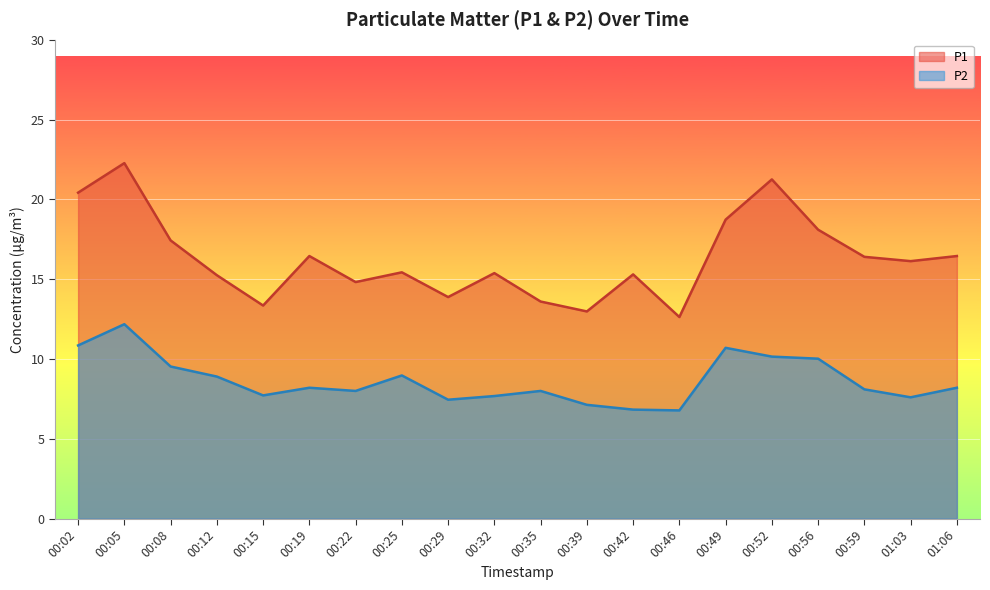

What is the total value across all series at 01:06?

24.6